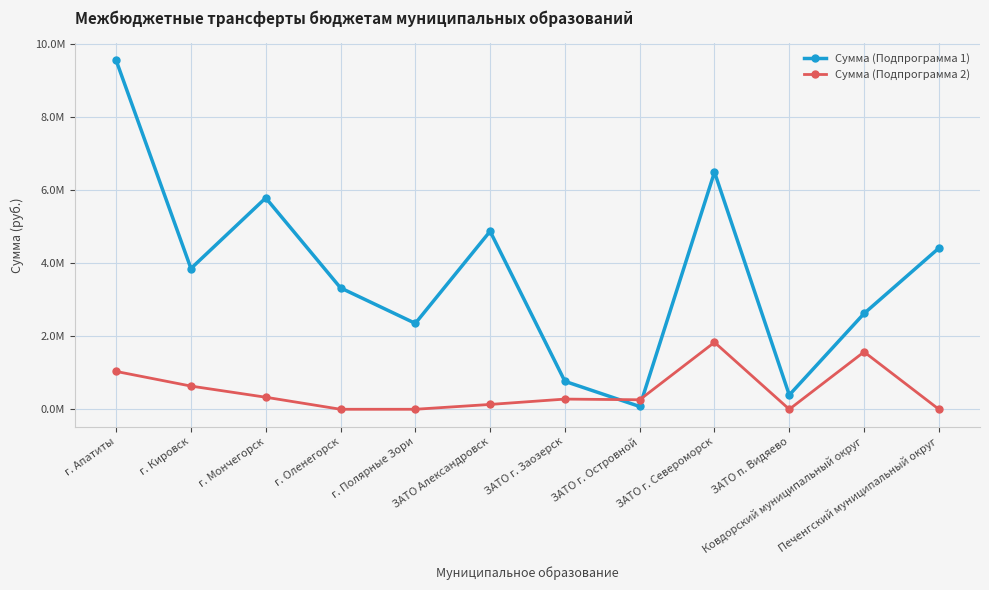

What is the sum of the Сумма (Подпрограмма 2) values at Печенгский муниципальный округ and ЗАТО г. Заозерск?

279071.7